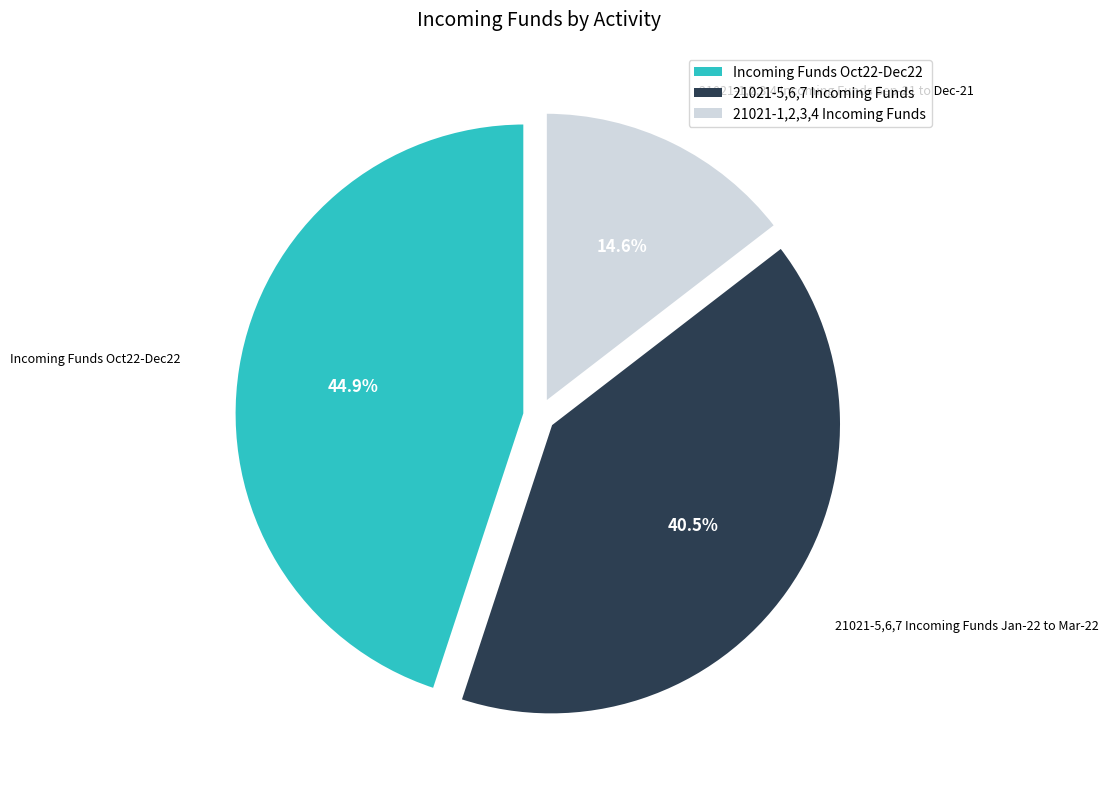

Between Incoming Funds Oct22-Dec22 and 21021-1,2,3,4 Incoming Funds Sep-21 to Dec-21, which is larger?

Incoming Funds Oct22-Dec22